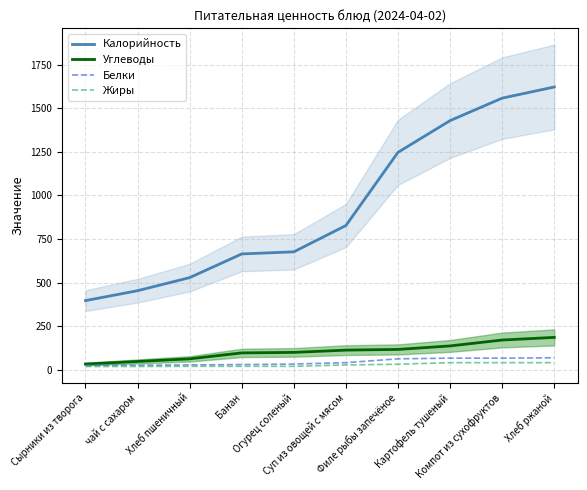

True or false: Жиры and Белки cross at least once.

False